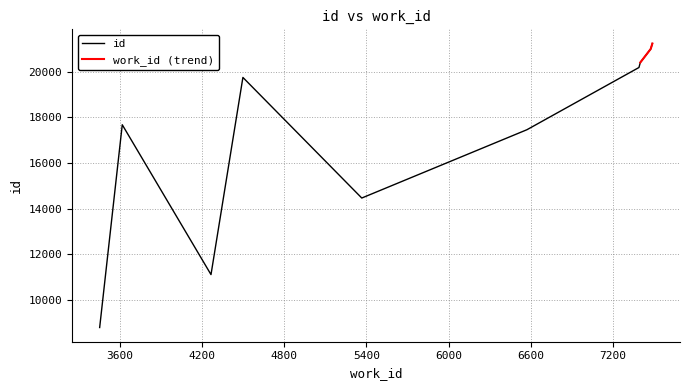

What is the difference between the work_id values at 5366 and 7390?

2024